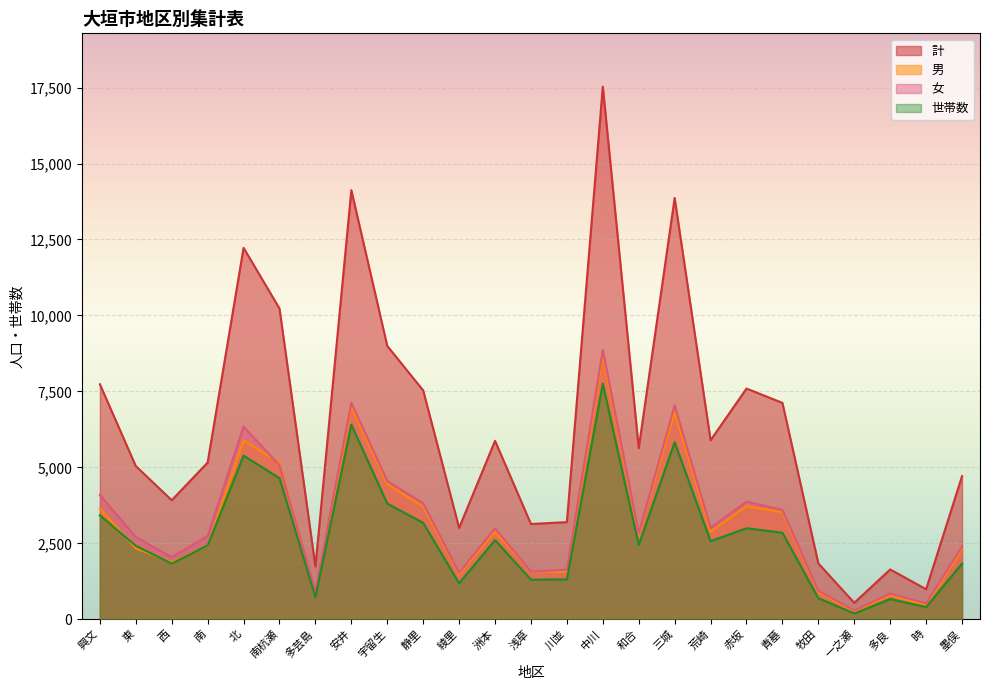

How many interior local peaks does the 計 series have?

7